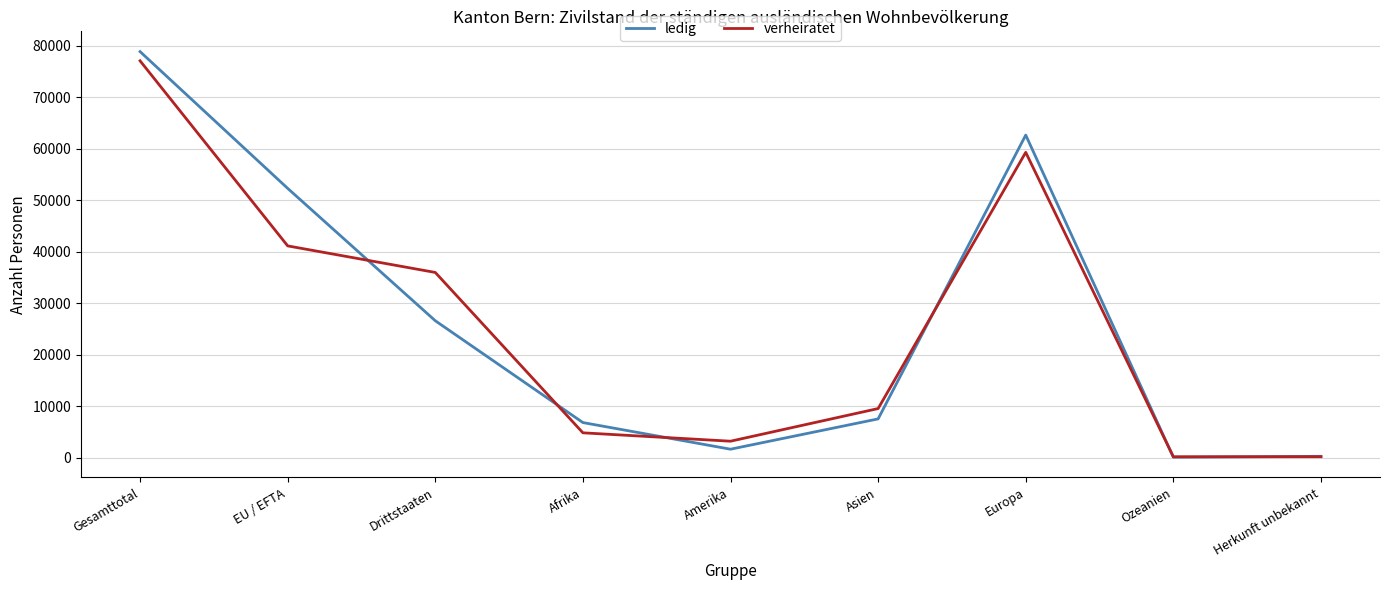

What is the smallest value displayed?

66